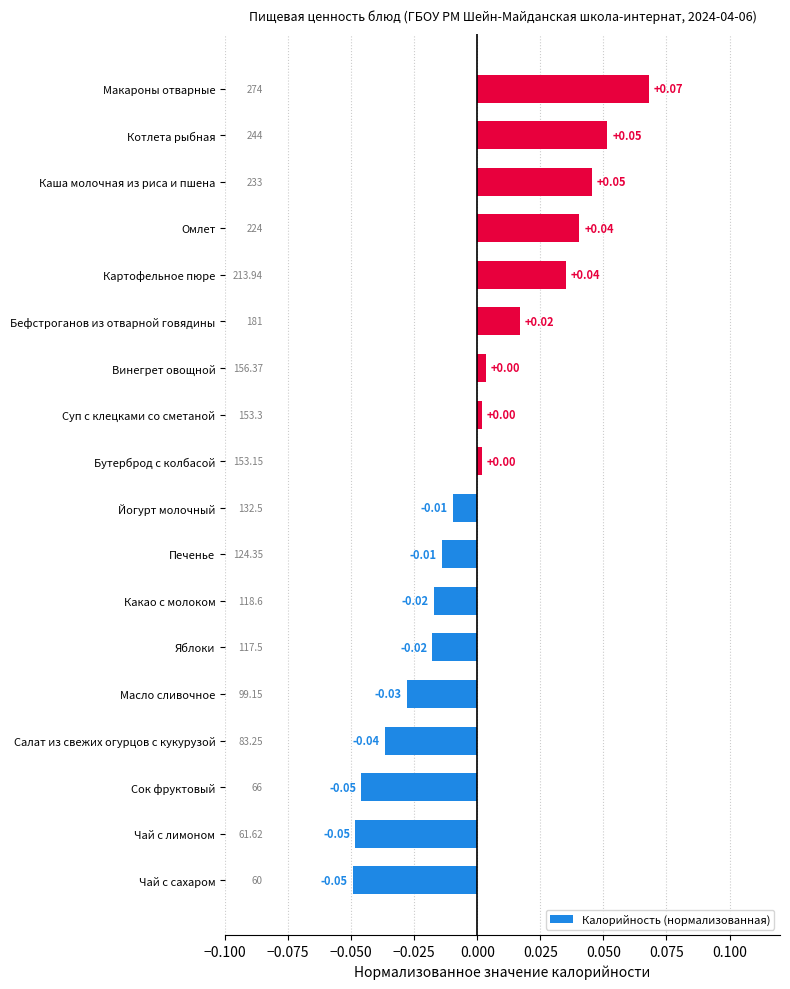

Between Омлет and Макароны отварные, which is larger?

Макароны отварные